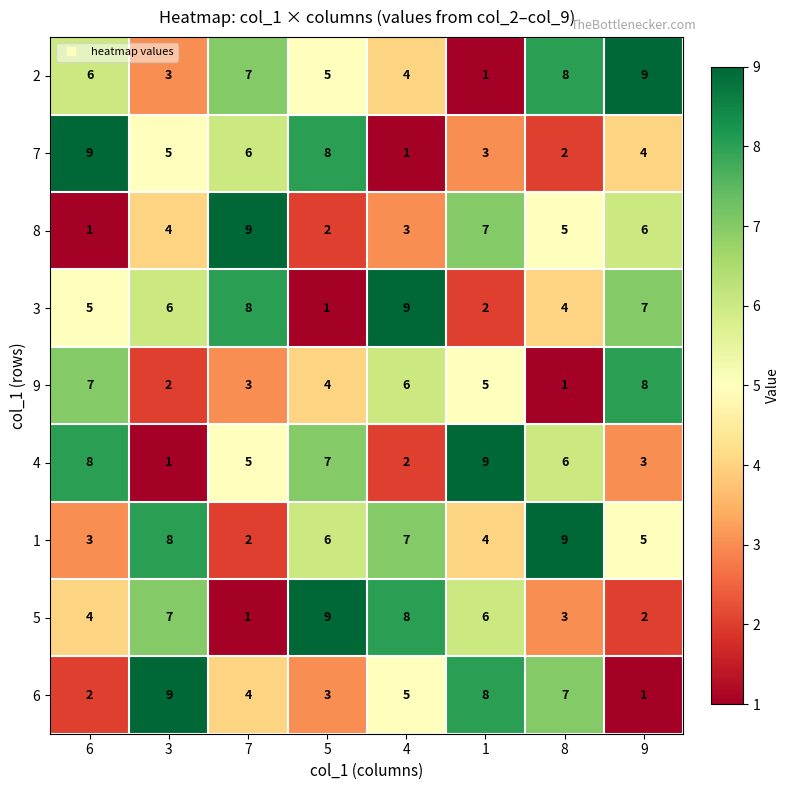

The value of 7 at 1 is 4. True or false?

False